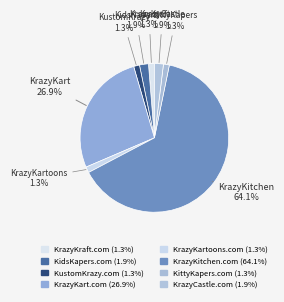

The KidsKapers.com slice represents 2% of the pie. True or false?

True